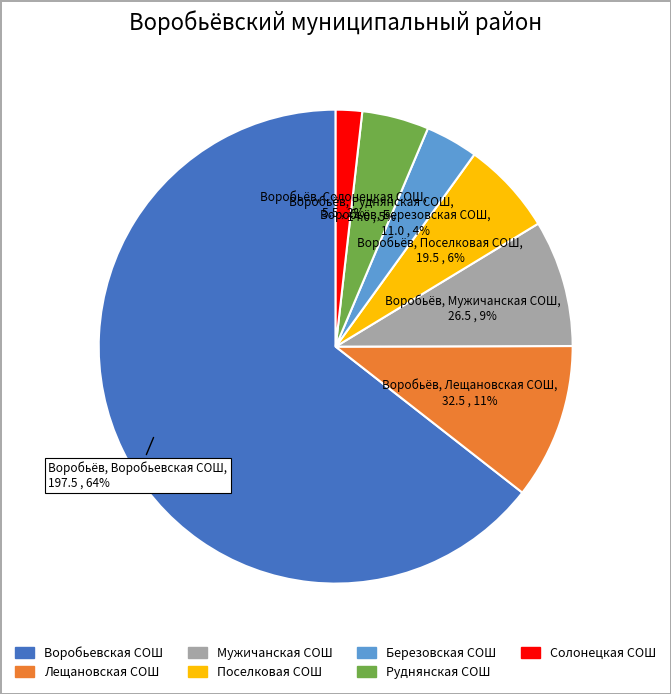

How many slices are in this pie chart?

7